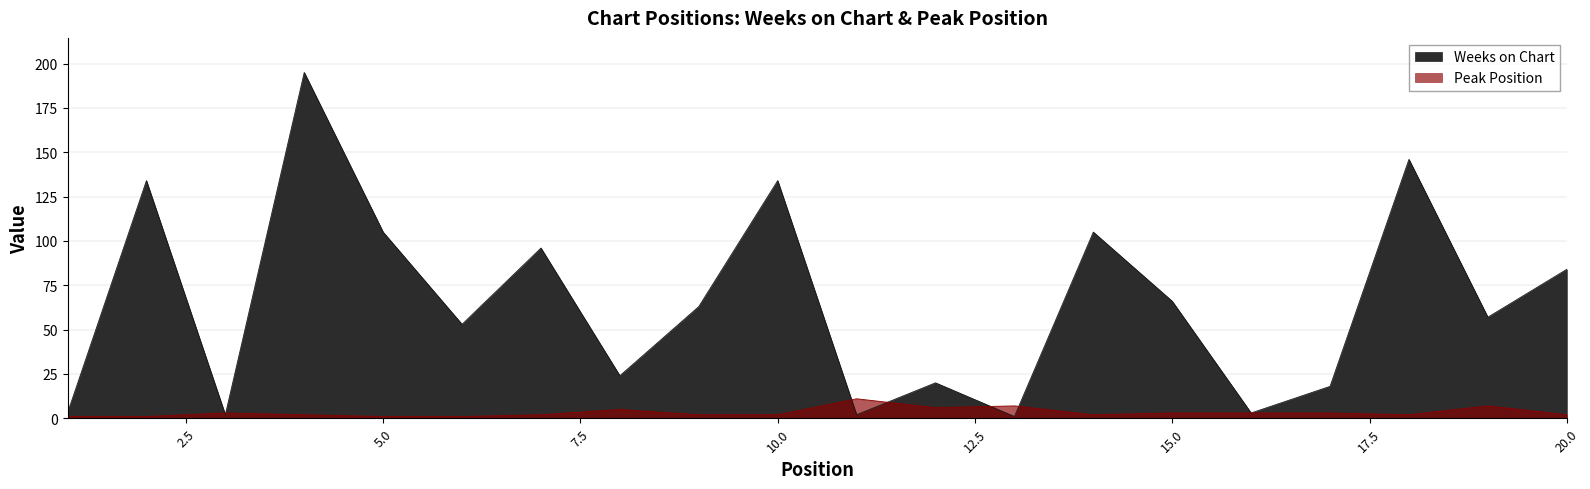

Which series has the largest range (max minus min)?

Weeks on Chart